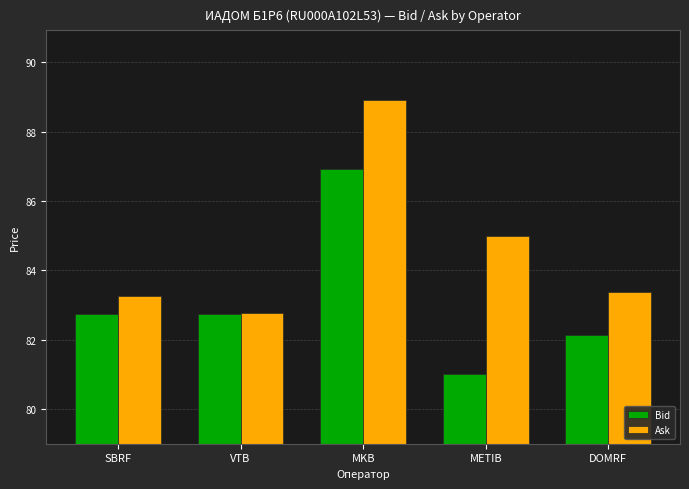

How many series are shown in this chart?

2